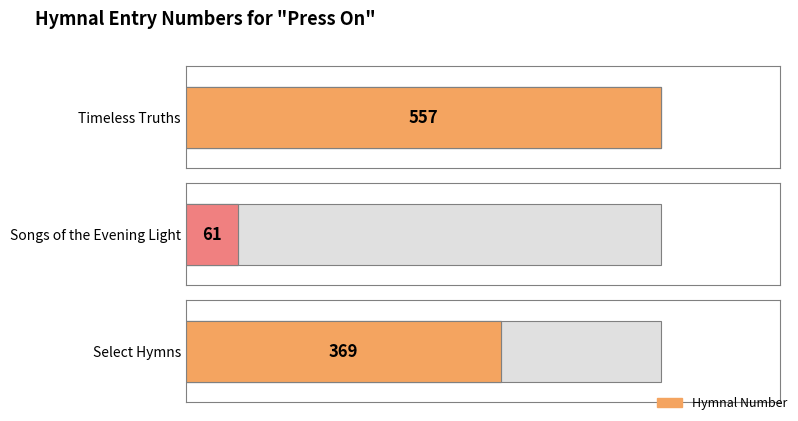

Reading left to right, transcribe all the data shown in this chart.

557	61	369